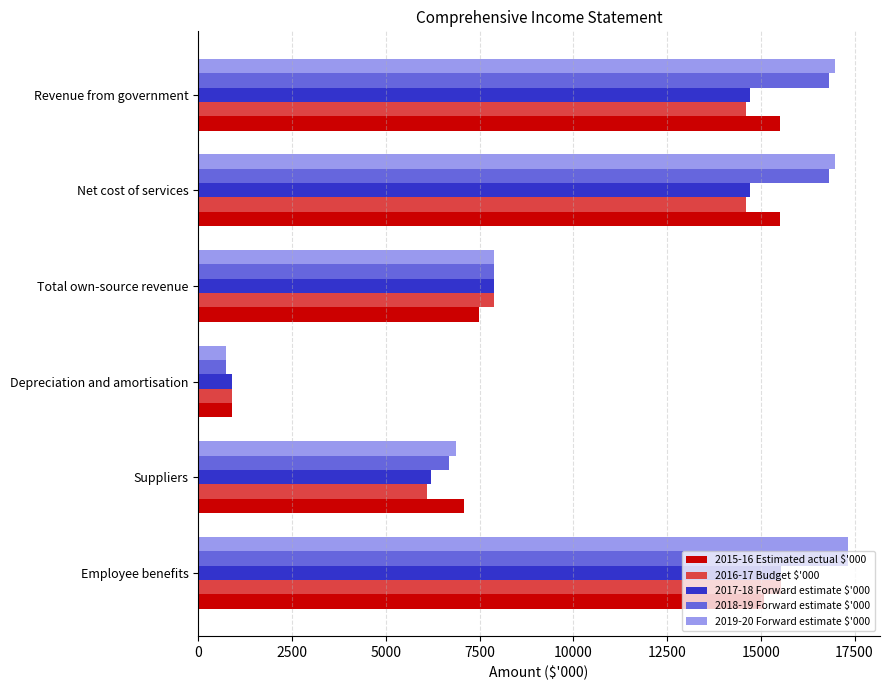

What is the spread (max minus min) of values at Suppliers?

986